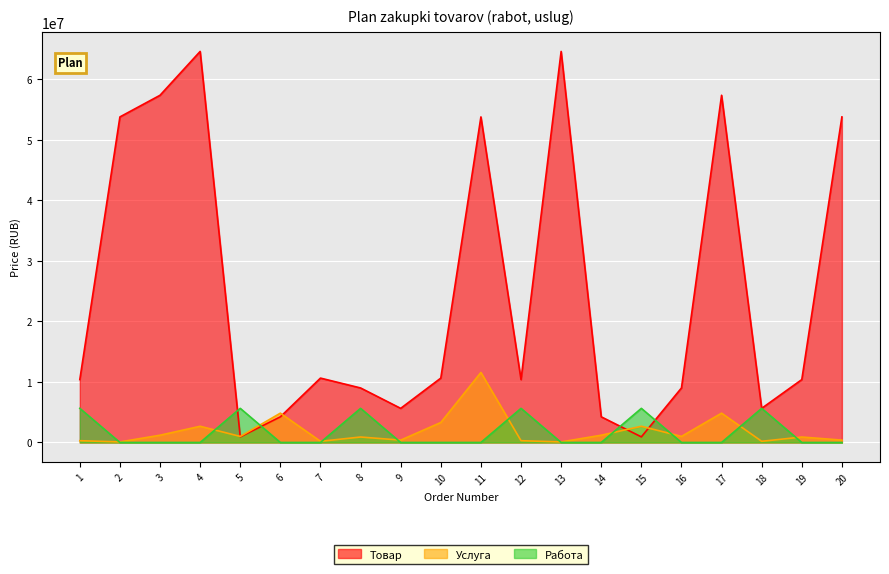

At how many categories does at least one series exceed 5187634?

18